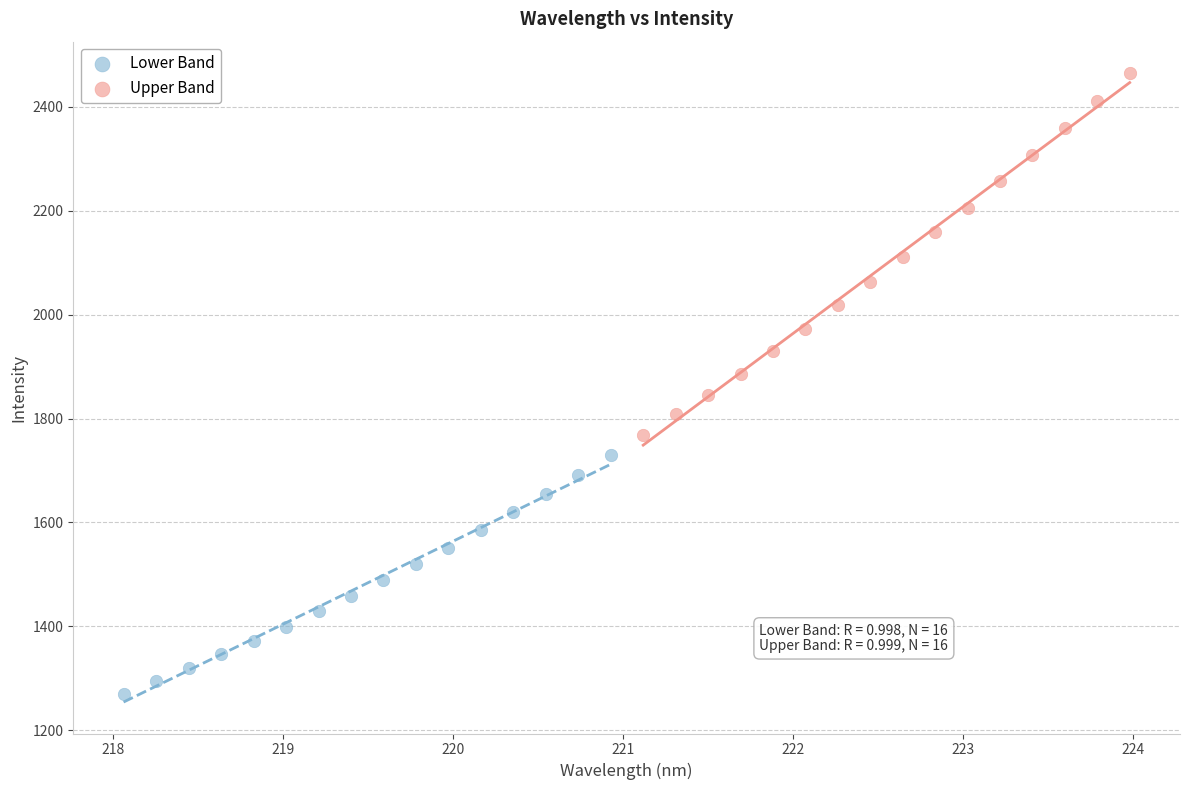

What are all the series names shown in the legend?

Lower Band, Upper Band